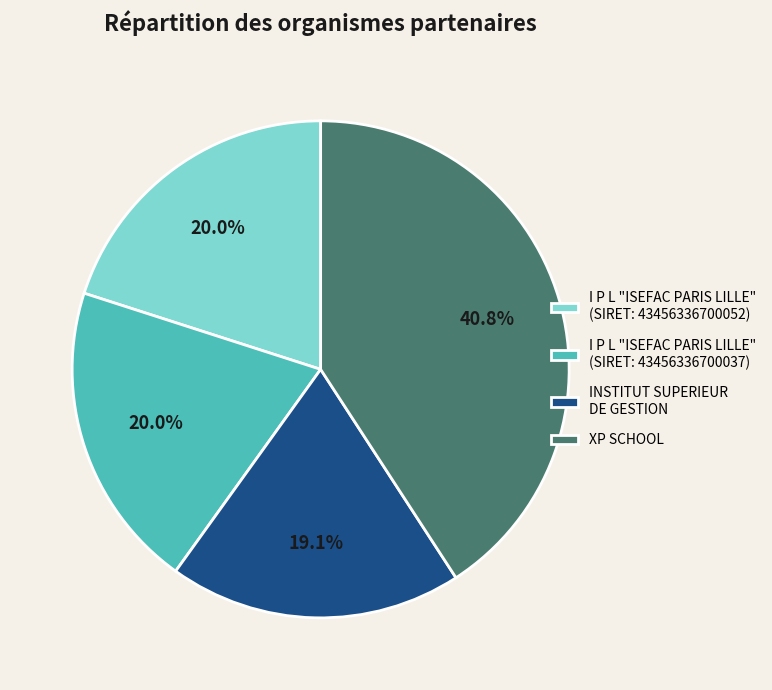

Do INSTITUT SUPERIEUR DE GESTION and I P L "ISEFAC PARIS LILLE" (SIRET: 43456336700052) together represent more than half of the pie?

No